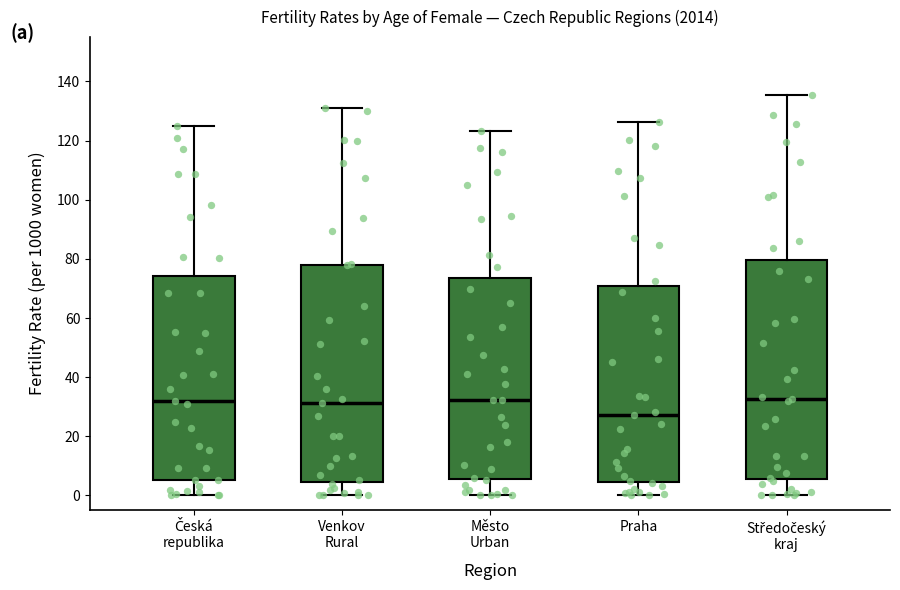

Reading left to right, read every box against the y-axis: the position of its median line, the range the box covers, and the ends of its whiskers. The values are not printed on the chart, so give them approximately, as read against the axis.

Česká republika: median 32, box 6 to 74, whiskers 0 to 124
Venkov Rural: median 32, box 4 to 78, whiskers 0 to 132
Město Urban: median 32, box 6 to 74, whiskers 0 to 124
Praha: median 28, box 4 to 70, whiskers 0 to 126
Středočeský kraj: median 32, box 6 to 80, whiskers 0 to 136